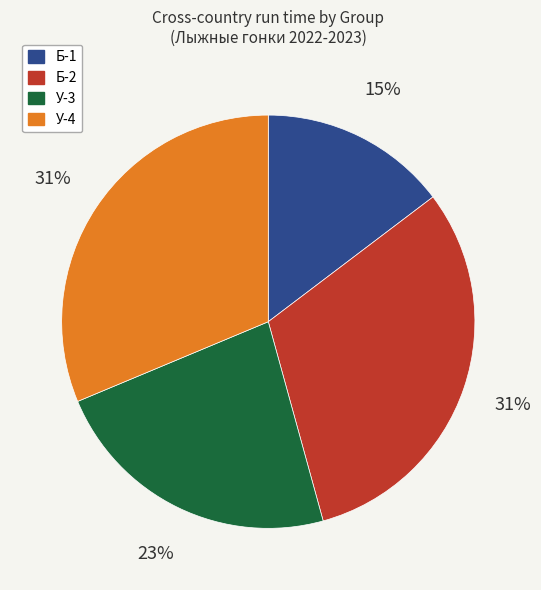

True or false: Б-2 accounts for 1% of the total.

False